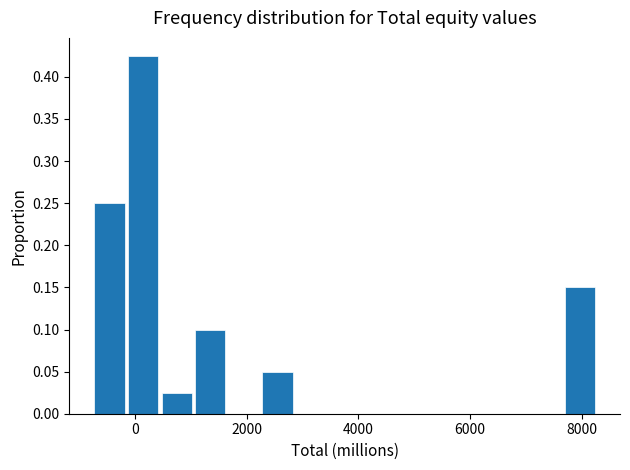

Around what value on the x-axis is the tallest bar? Give the approximate position of its centre, as read against the axis.

200